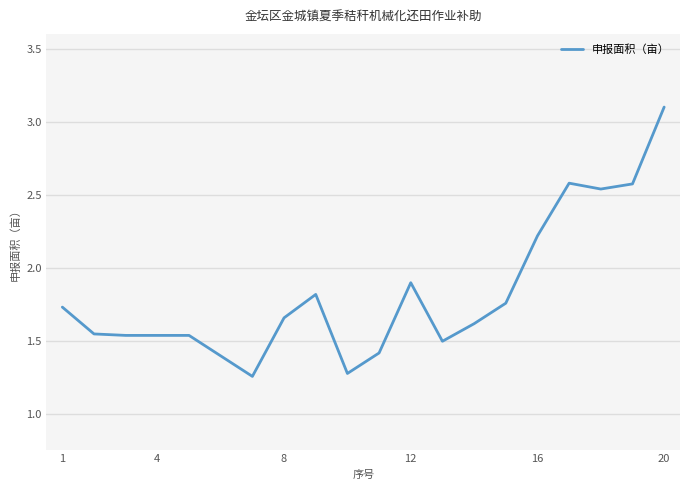

What is the maximum value shown in the chart?

3.1